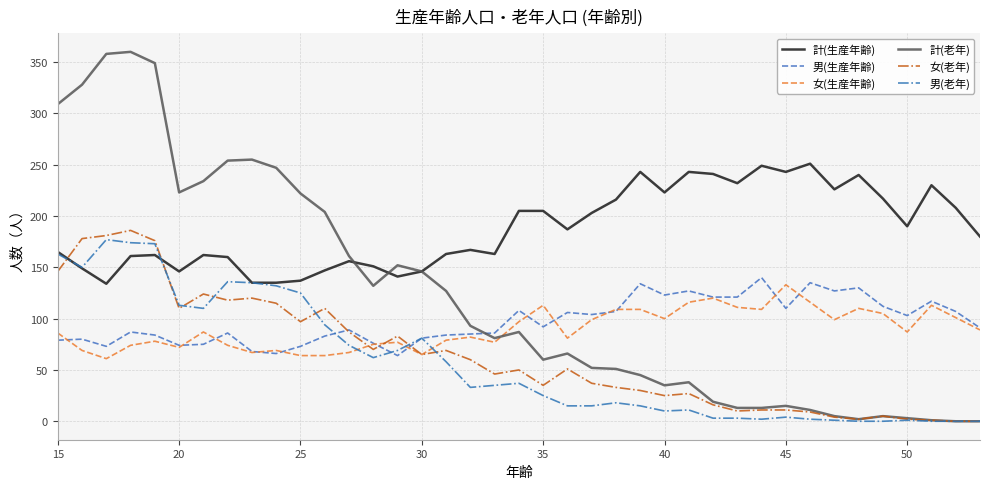

Which series has the widest spread of values?

計(老年)